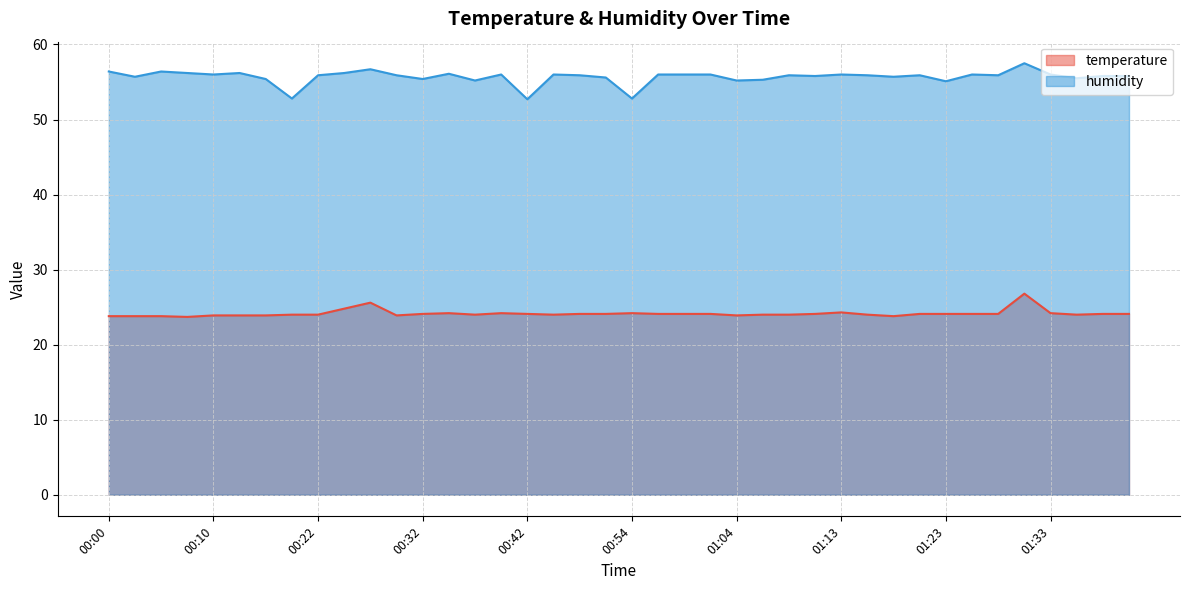

What is the value of the temperature point at the 15th from the left?

24.0